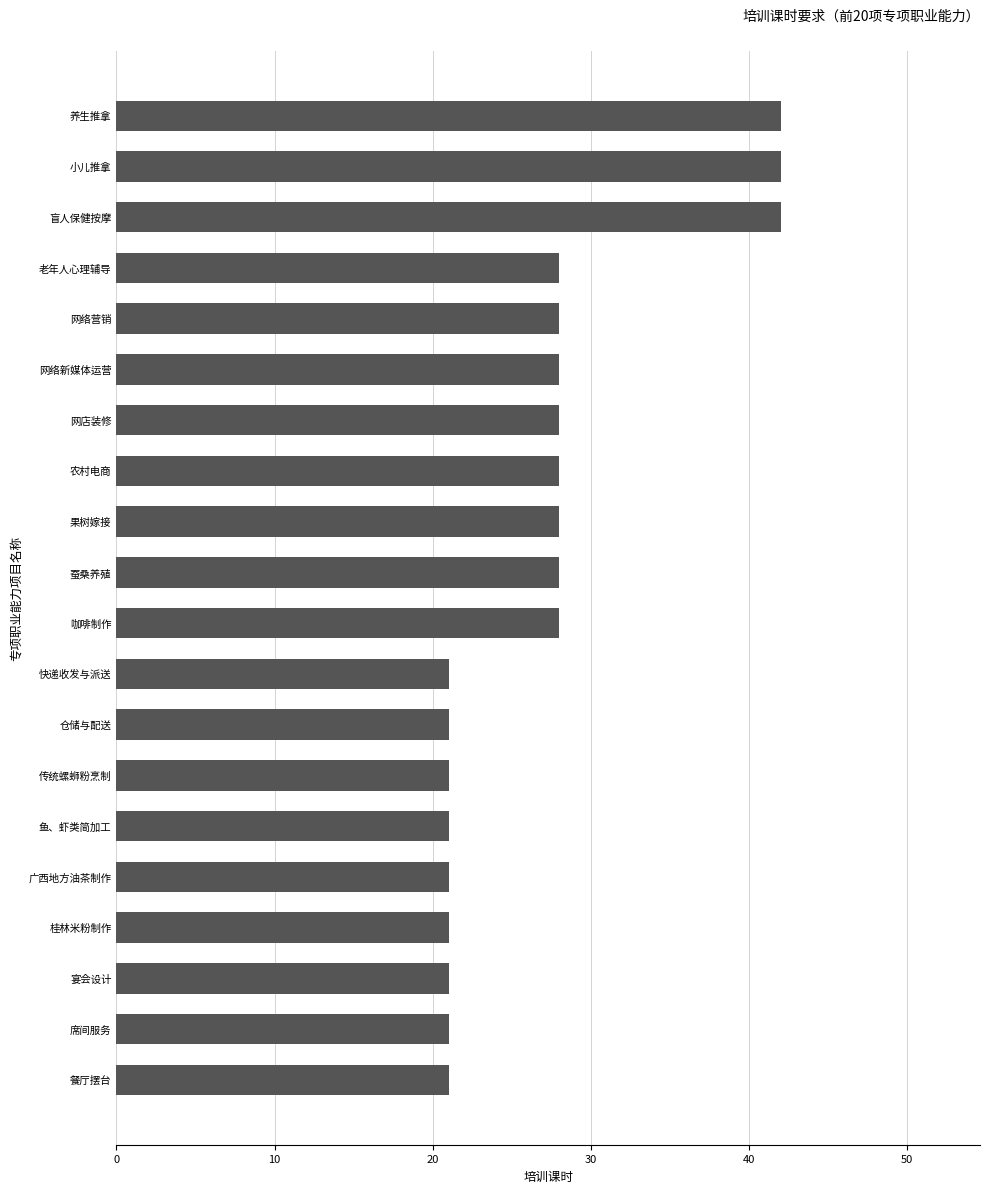

Does the chart contain stacked bars?

No